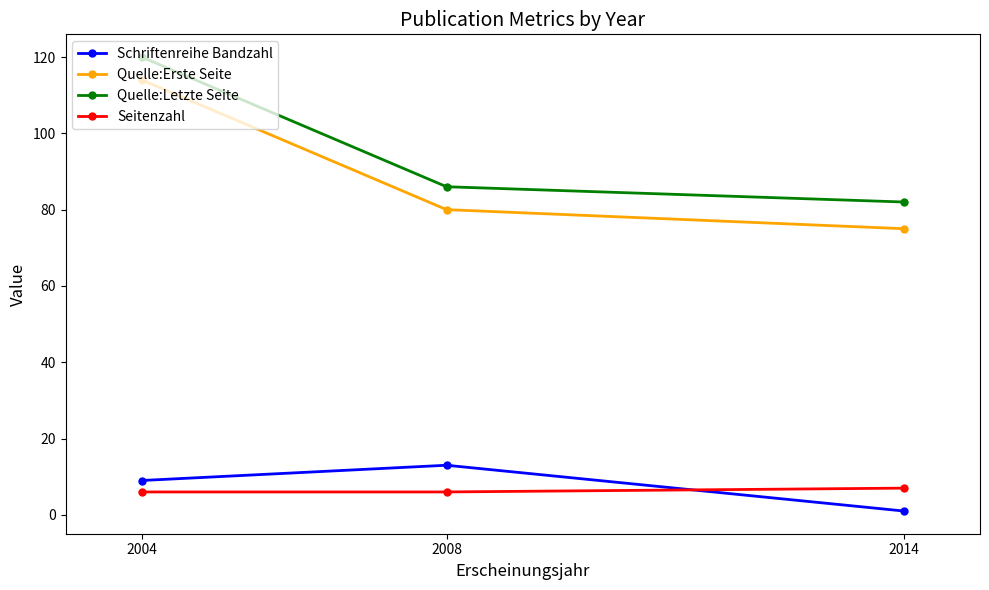

At how many categories does at least one series exceed 22?

3